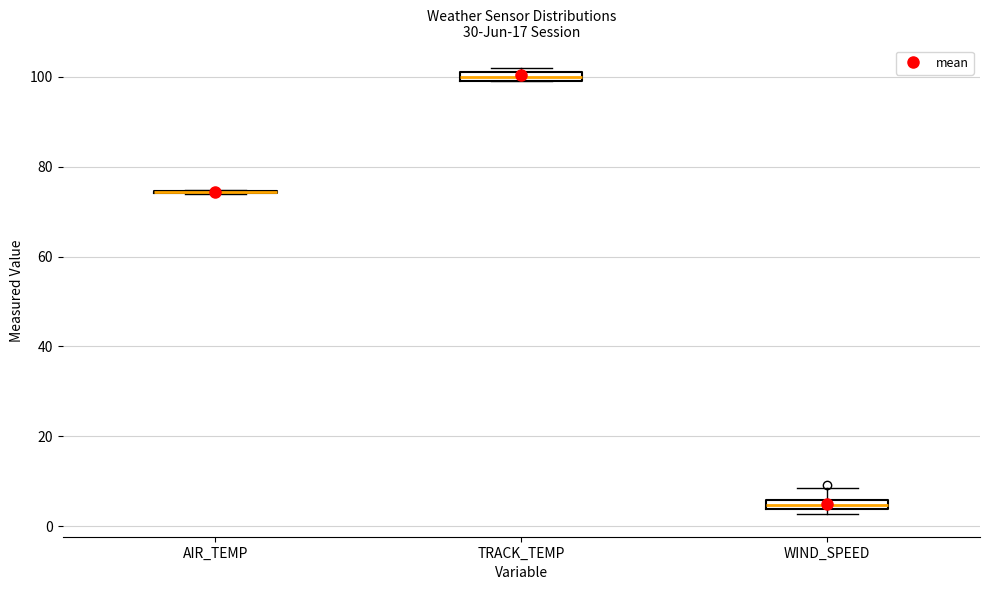

Where is the upper edge of the box for TRACK_TEMP on the y-axis? The values are not printed on the chart, so give them approximately, as read against the axis.

100